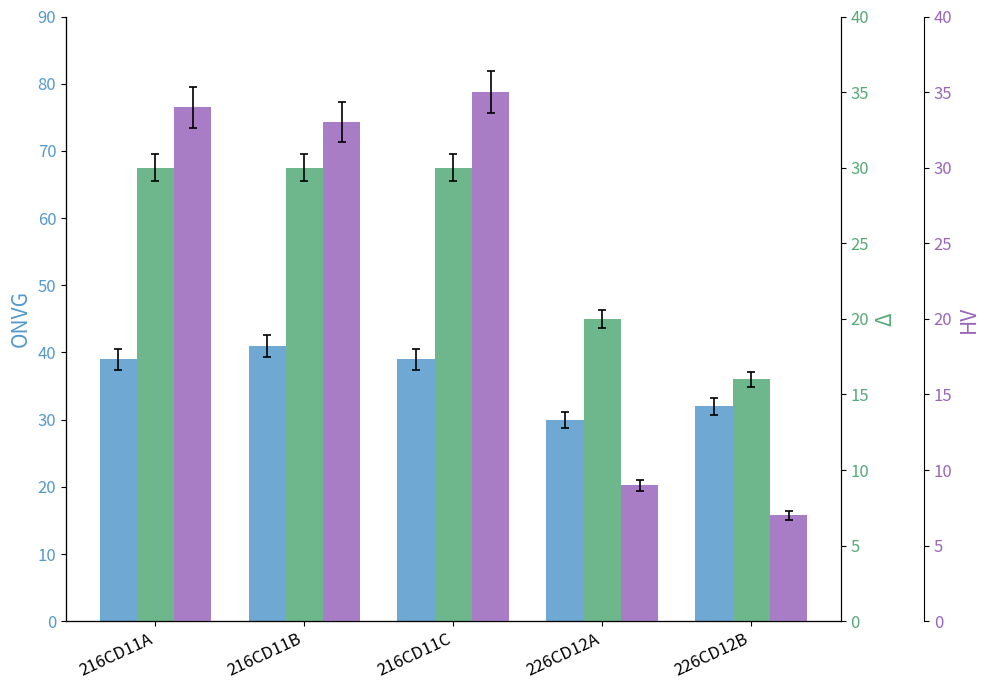

What is the total value across all series at 216CD11A?

103